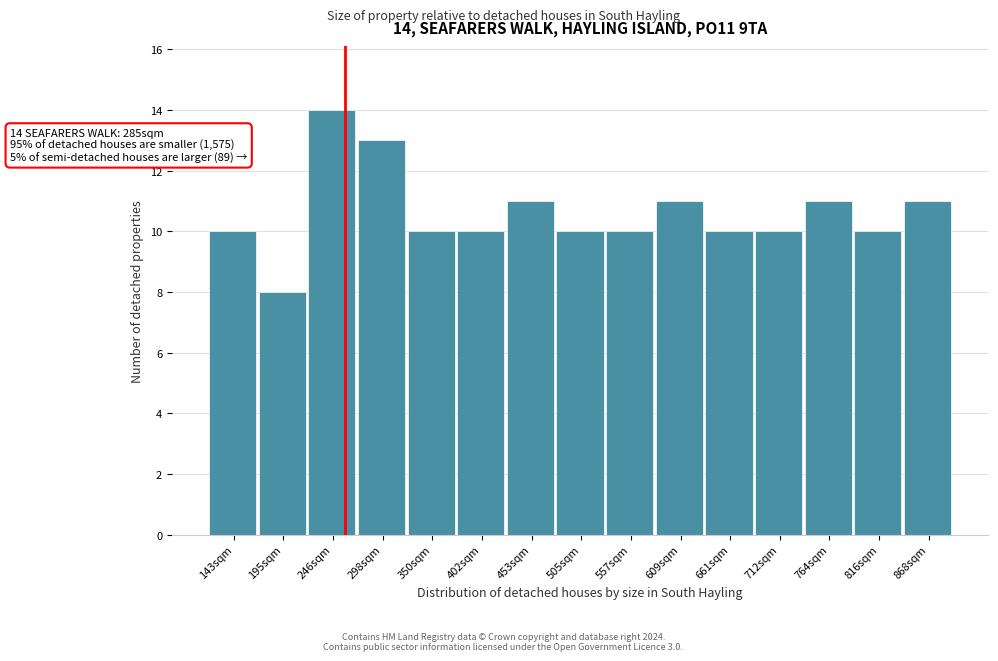

Reading right to left, extract all data points from this chart.

11	10	11	10	10	11	10	10	11	10	10	13	14	8	10